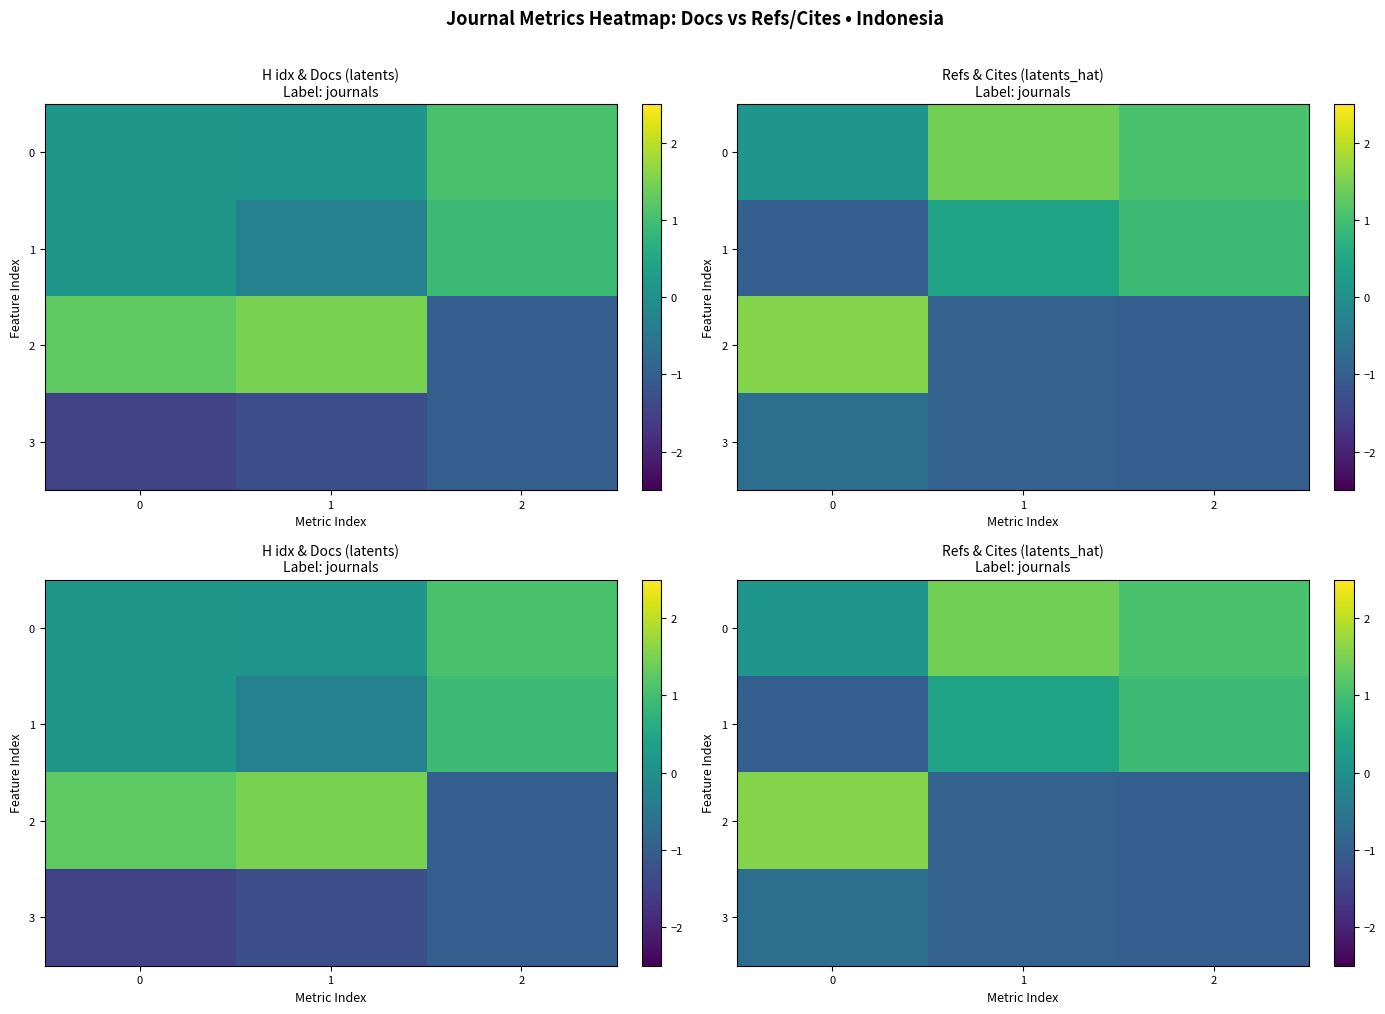

Which category has the highest value in the 1 series?

2